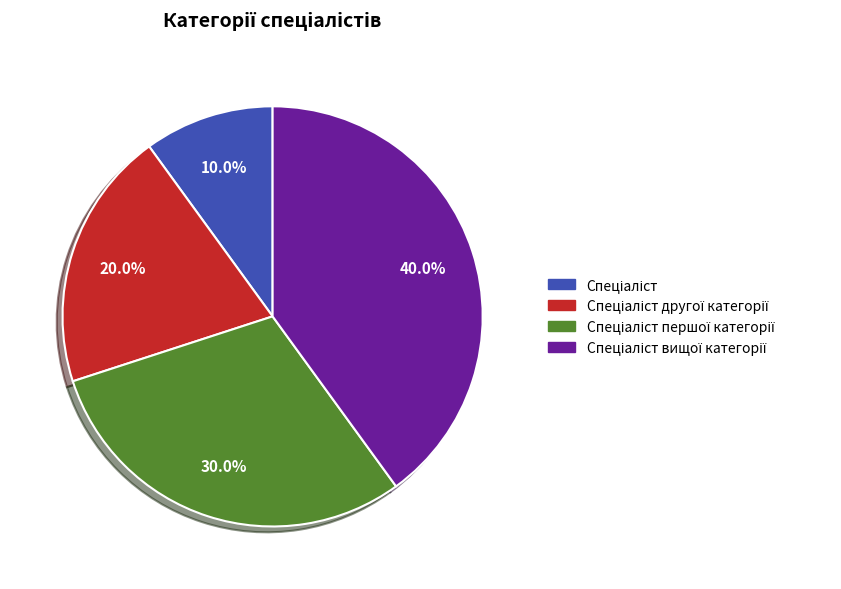

Is there a majority slice in this chart?

No